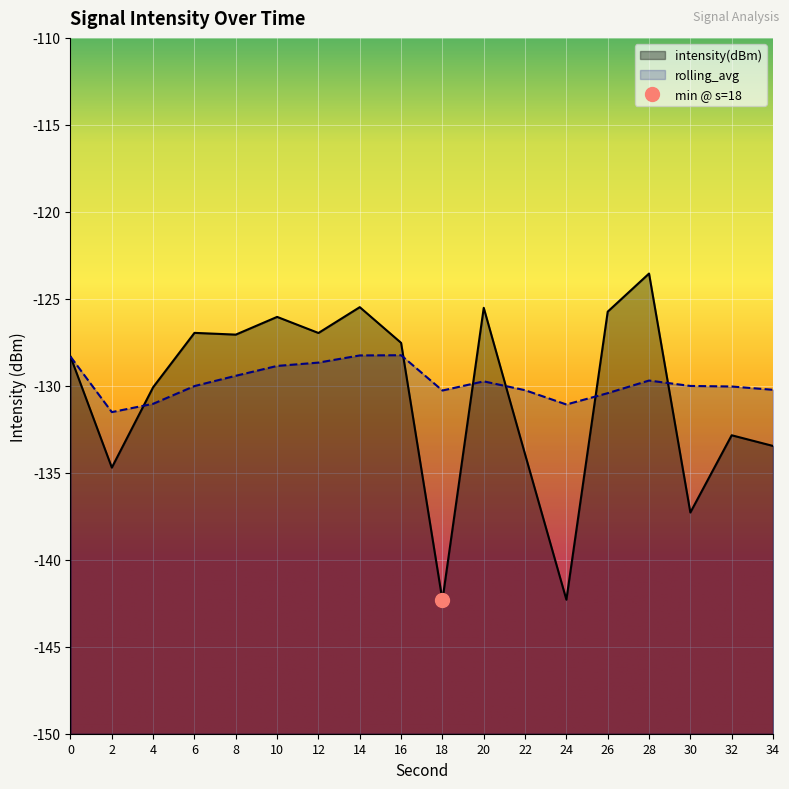

Where is the first local maximum for intensity(dBm)?

6